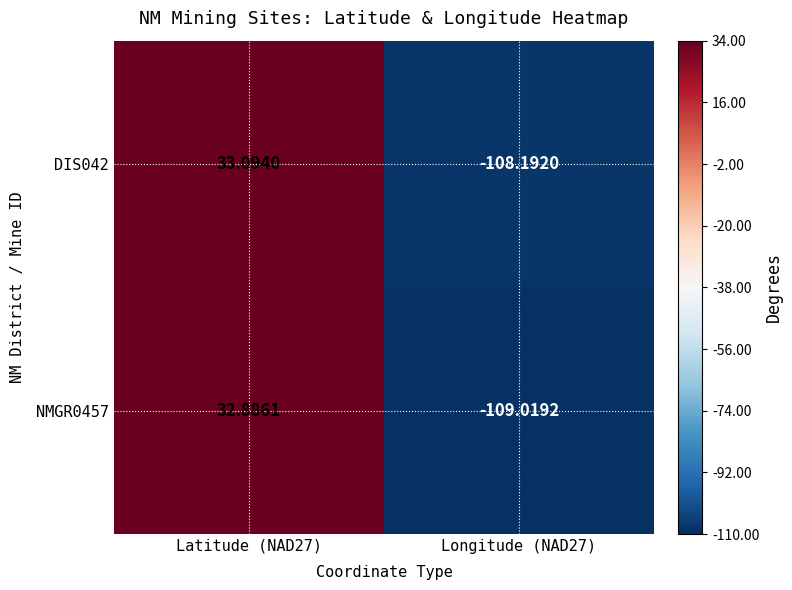

Is the value of DIS042 at Longitude (NAD27) greater than the value of NMGR0457 at Longitude (NAD27)?

Yes